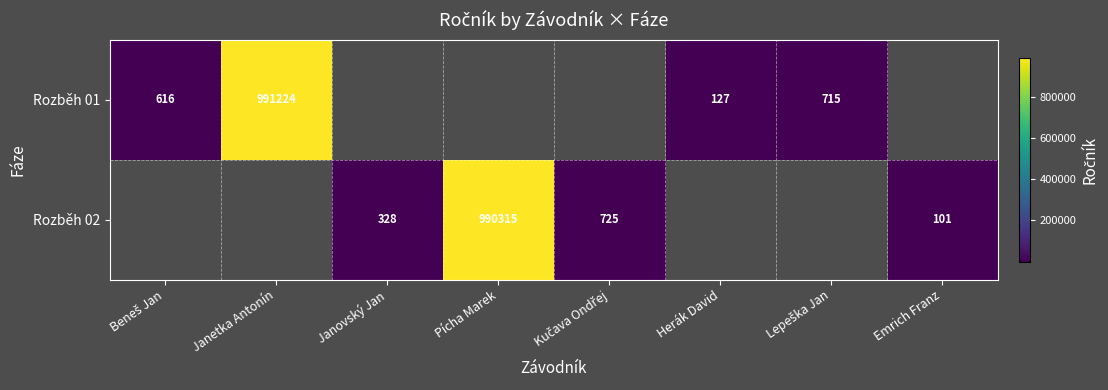

At how many categories does at least one series exceed 245621?

2